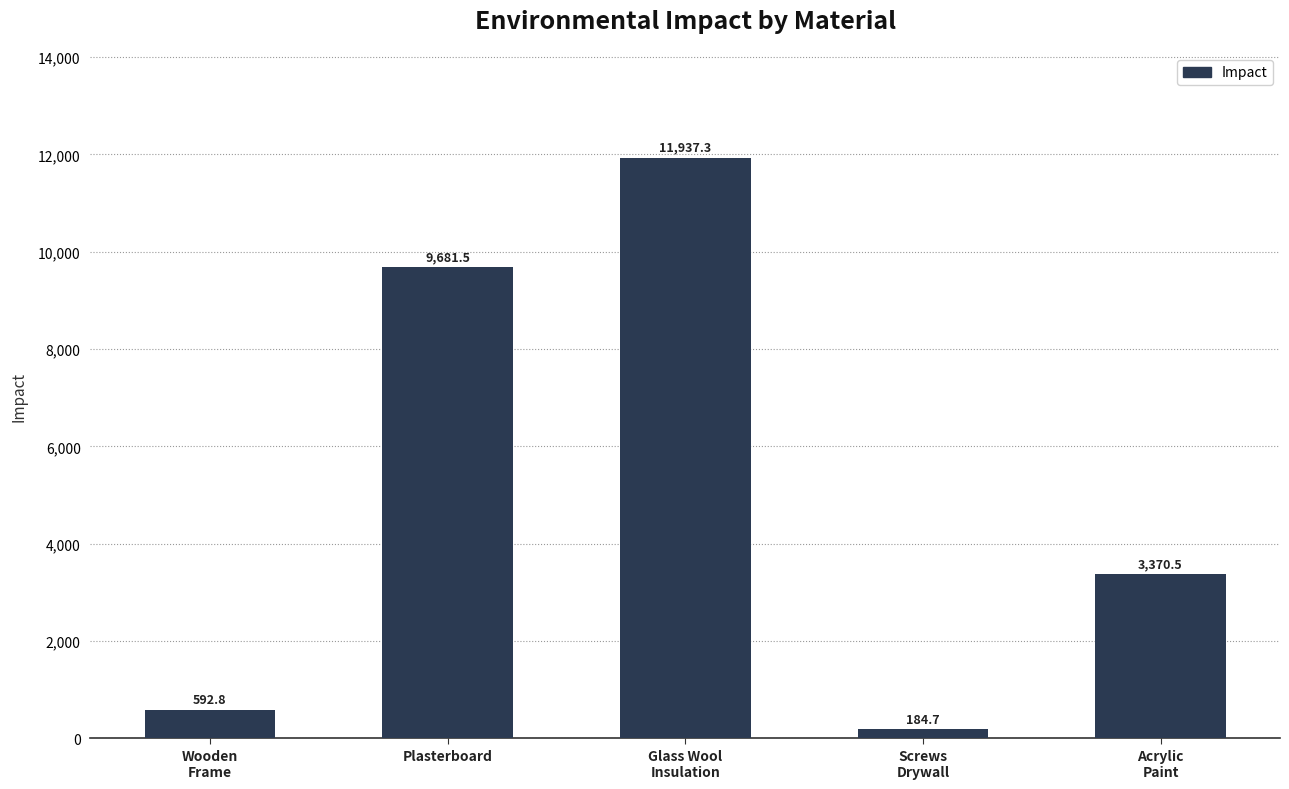

Which label corresponds to the largest value in the chart?

Glass Wool
Insulation